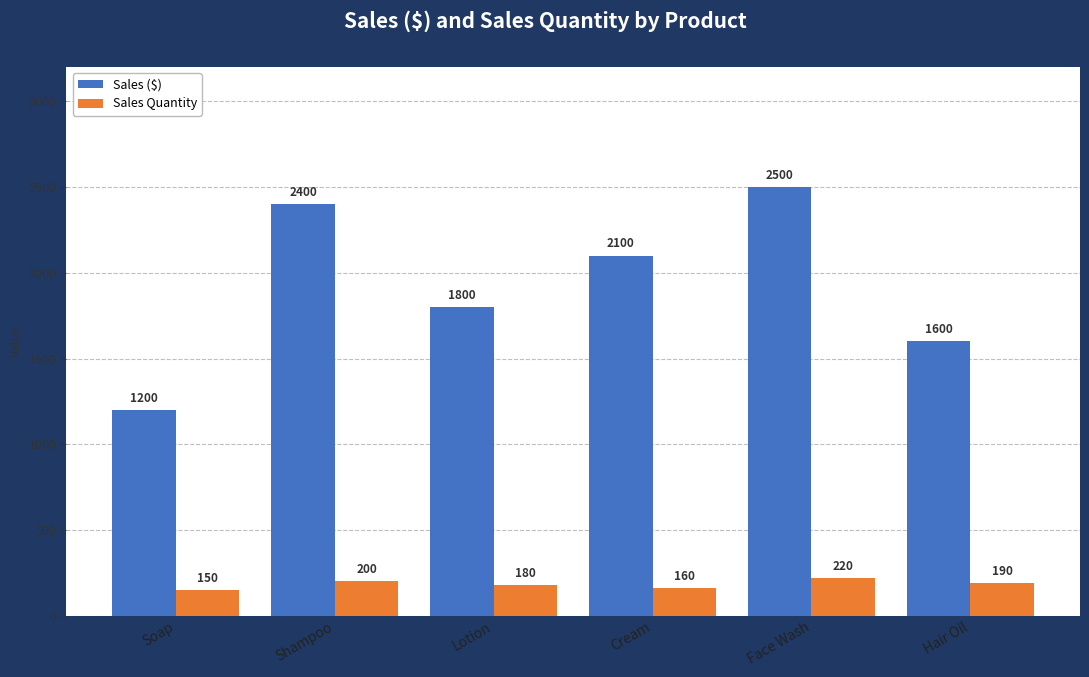

Reading right to left, what are all the values shown in this chart?

Sales ($): Hair Oil=1600	Face Wash=2500	Cream=2100	Lotion=1800	Shampoo=2400	Soap=1200
Sales Quantity: Hair Oil=190	Face Wash=220	Cream=160	Lotion=180	Shampoo=200	Soap=150